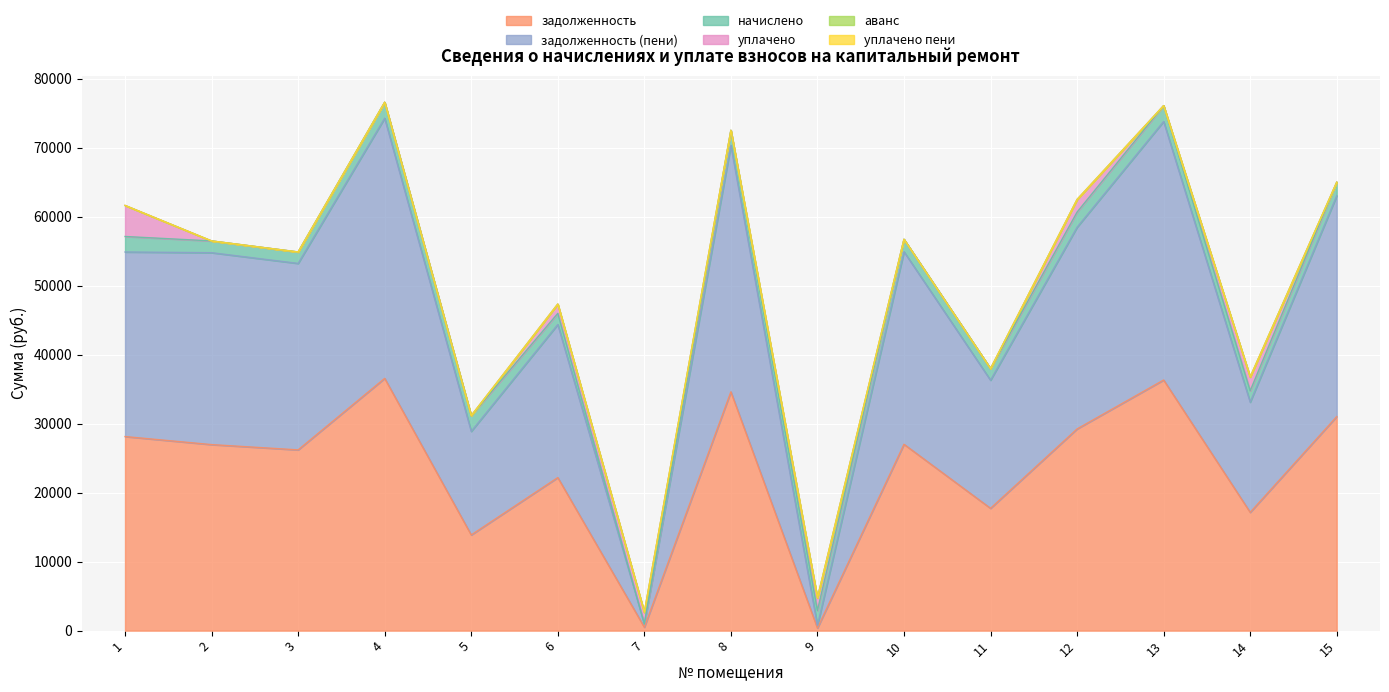

At which label is аванс closest to 0?

1